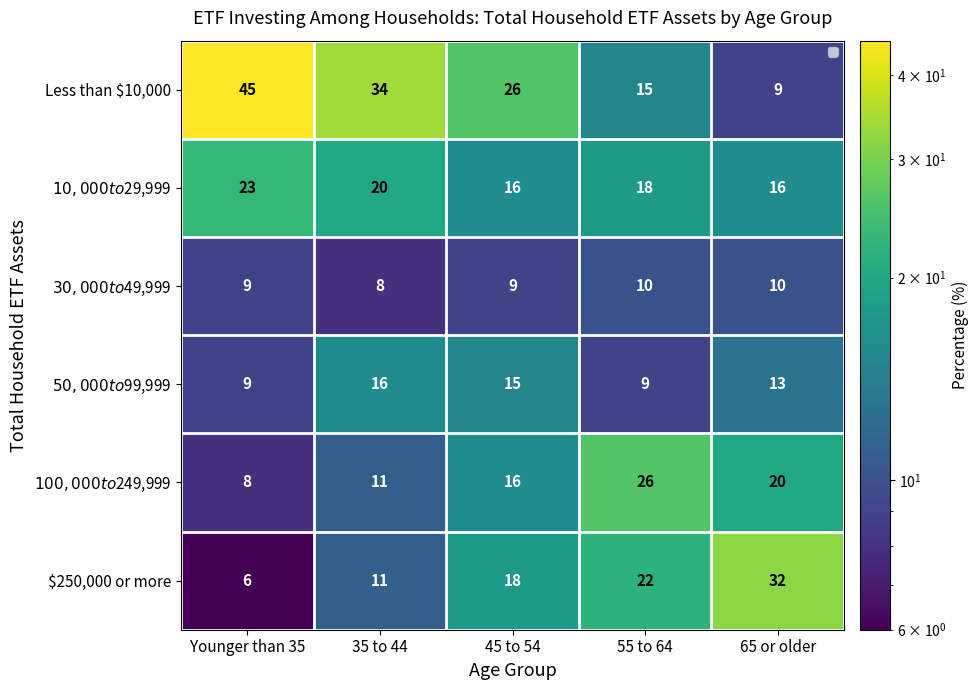

Which category has the highest value in the $30,000 to $49,999 series?

55 to 64